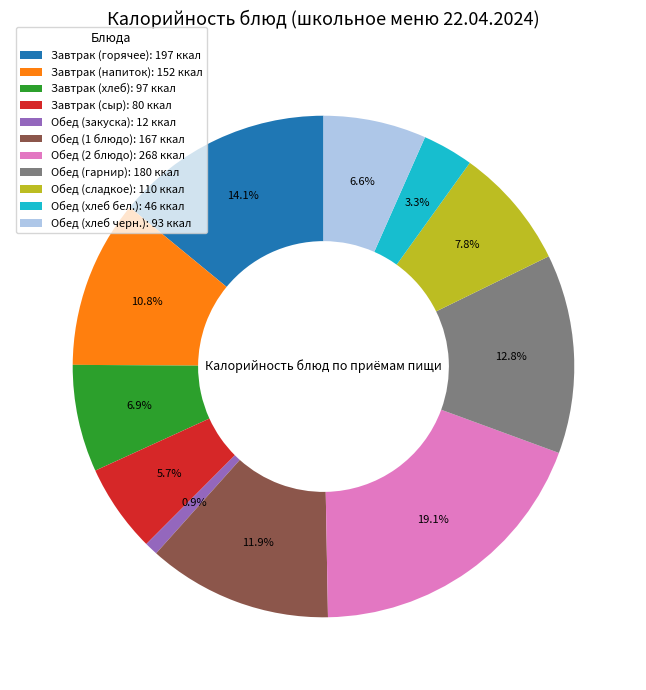

Does any single category account for the majority?

No